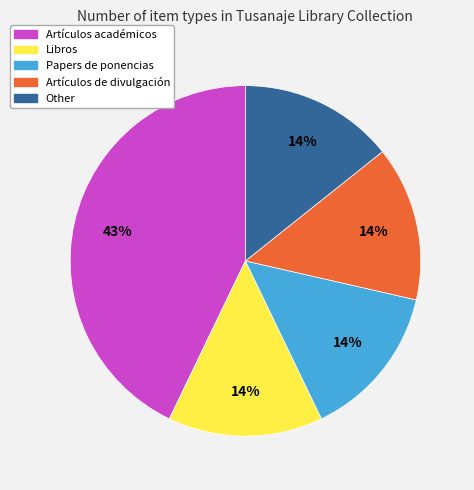

Combined, do Libros and Artículos de divulgación account for over 50%?

No